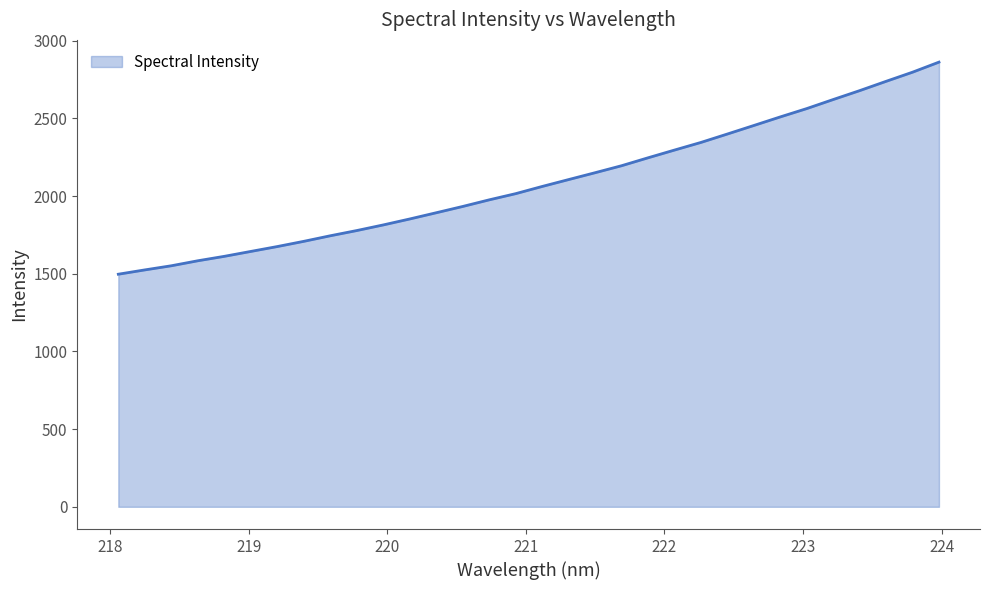

What is the maximum value shown in the chart?

2862.7